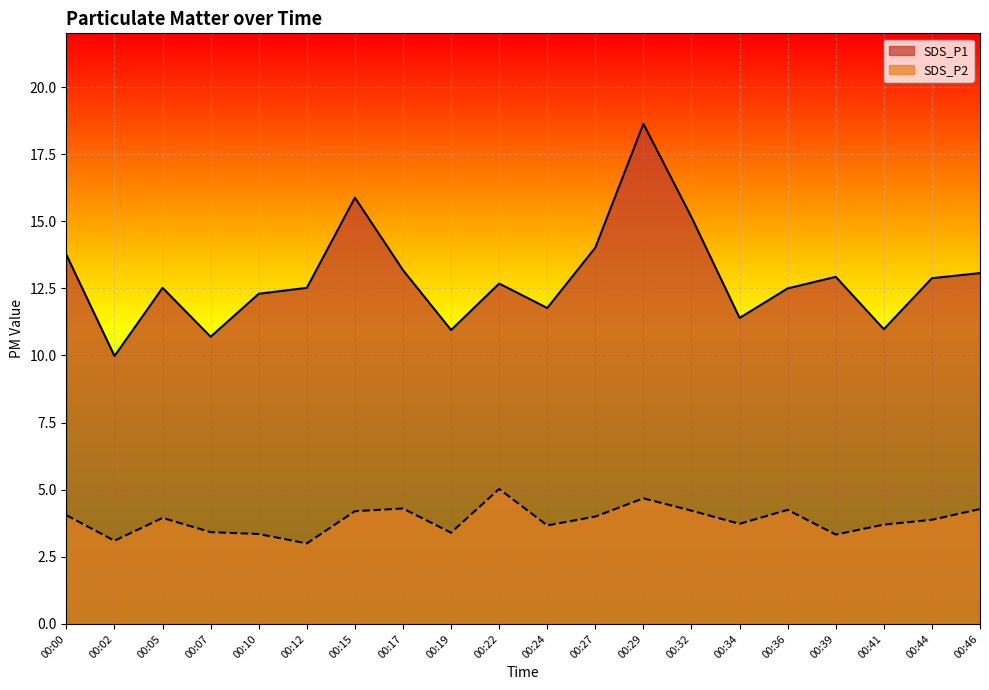

Is it true that SDS_P1 equals 19.1 at 00:36?

False